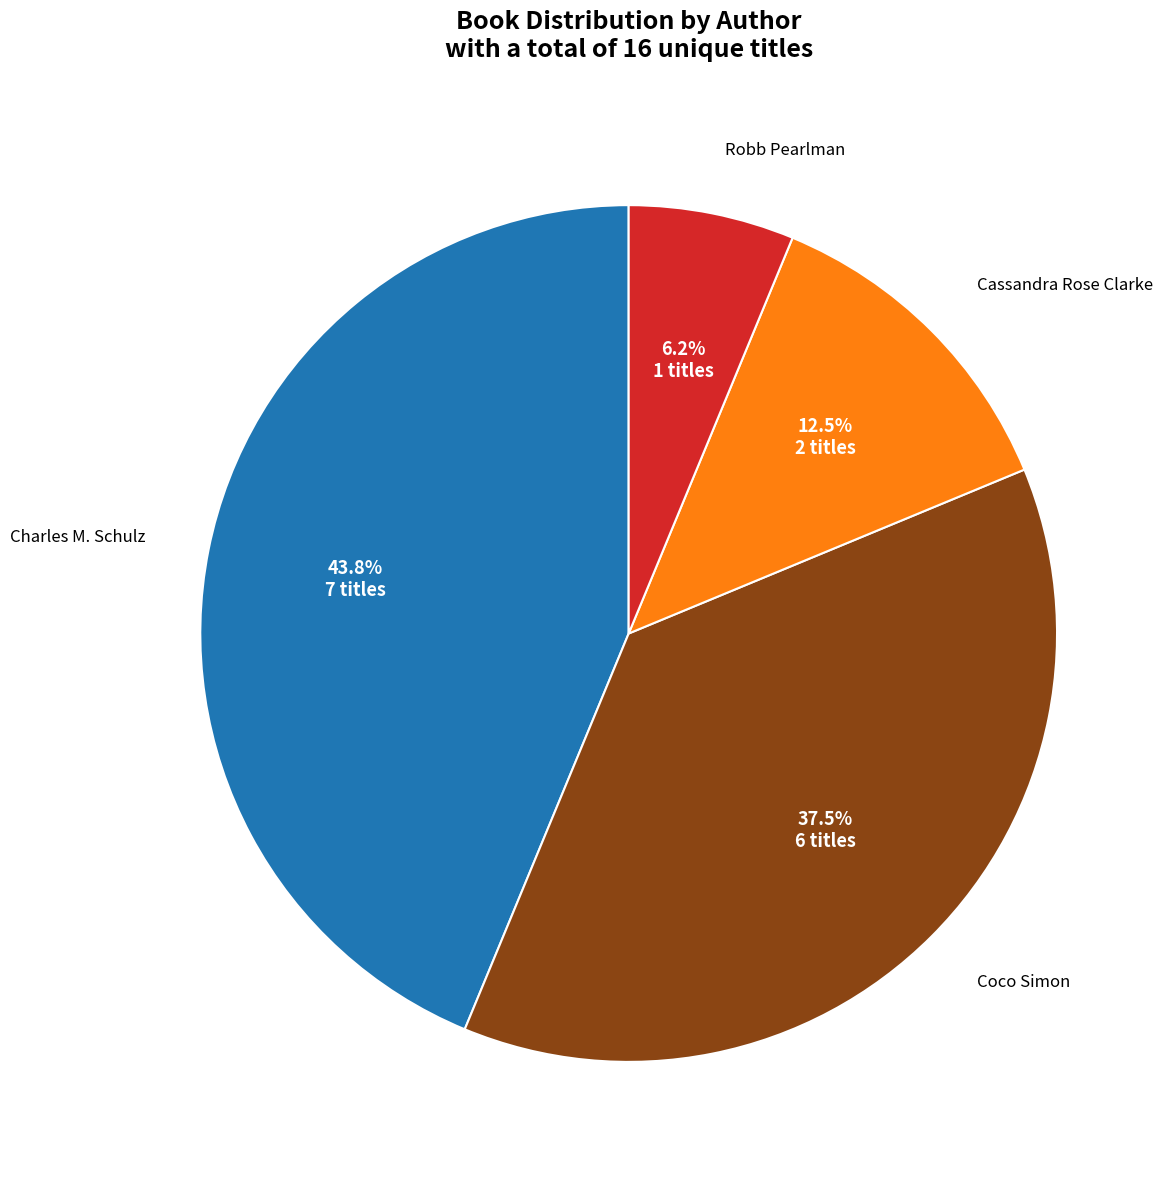

To the nearest percent, what is the average slice percentage?

25%